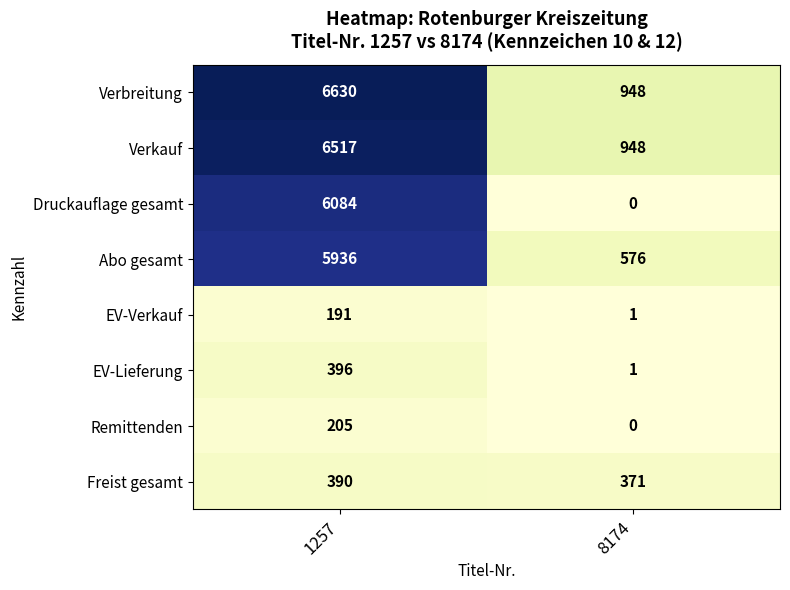

The value of Remittenden at 8174 is 0. True or false?

True